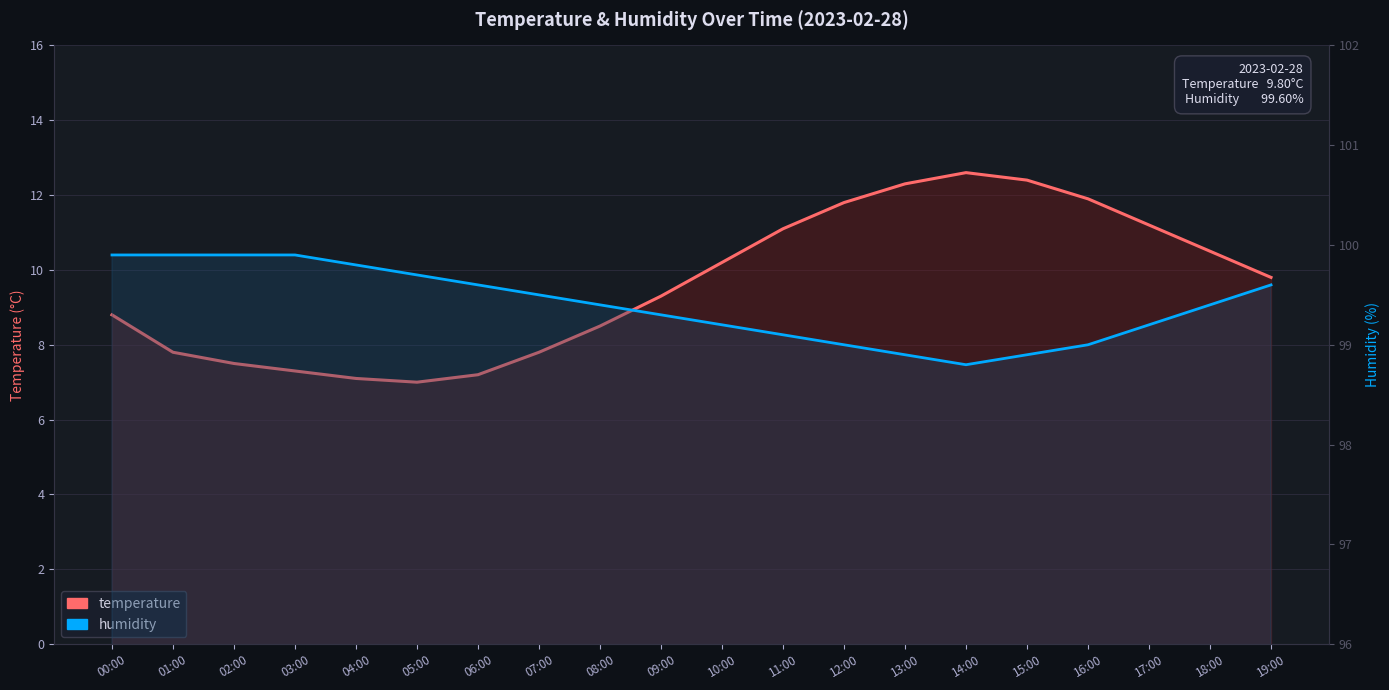

Does the chart display data point markers on the line(s)?

No